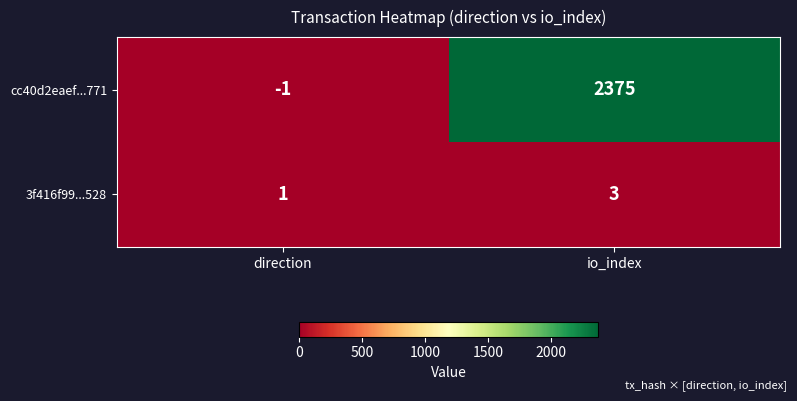

Reading right to left, transcribe all the data shown in this chart.

cc40d2eaef...771: io_index=2375	direction=-1
3f416f99...528: io_index=3	direction=1